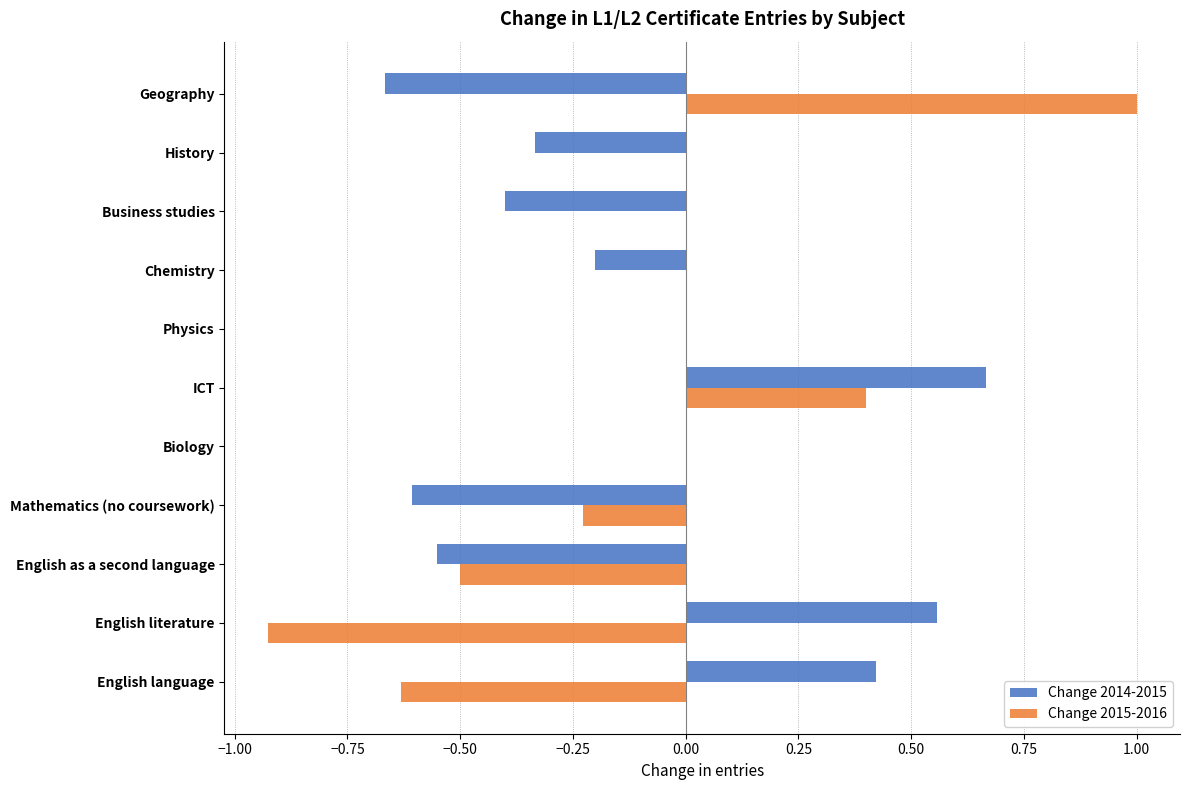

The value of Change 2014-2015 at Physics is 0.0. True or false?

True